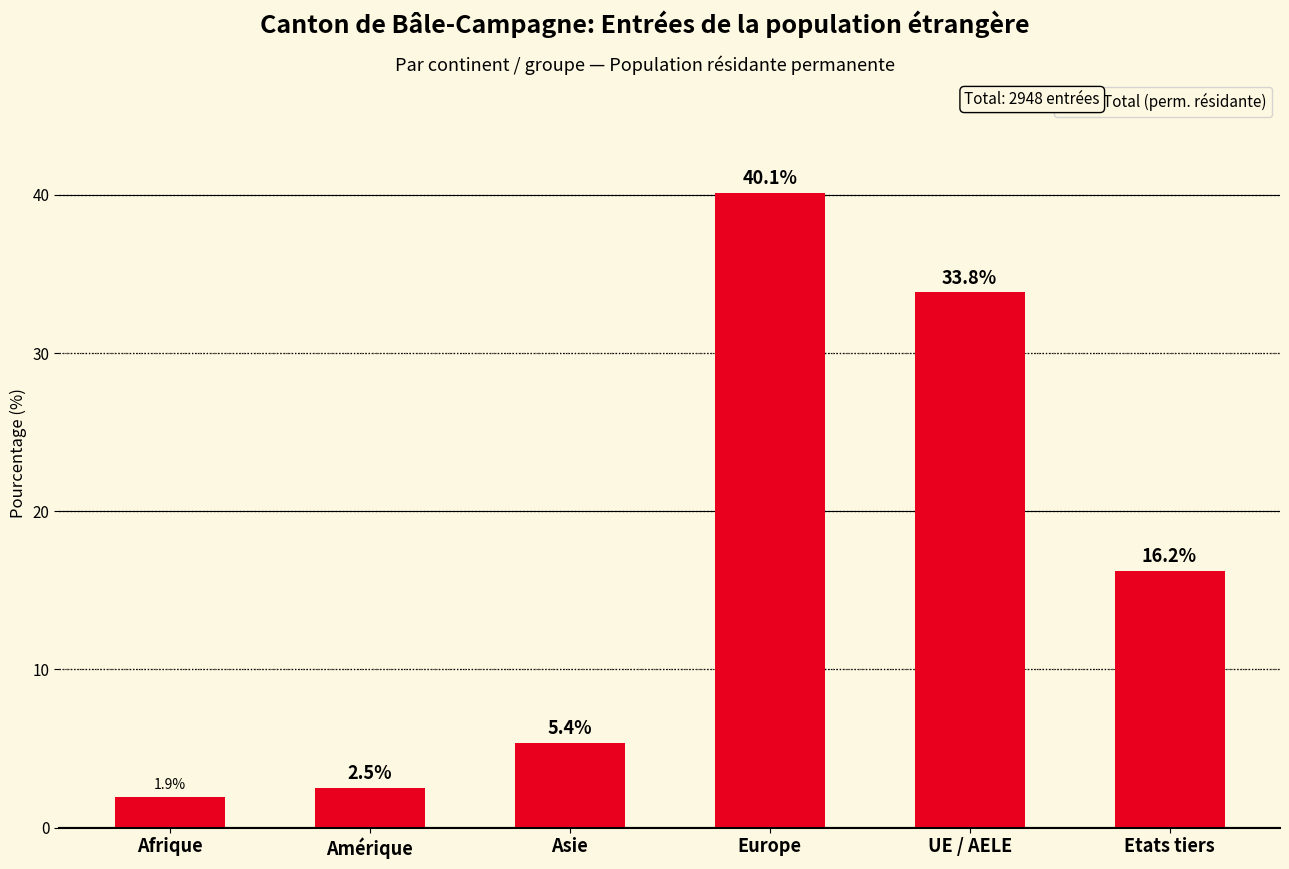

True or false: the data shows 7.4 at UE / AELE.

False